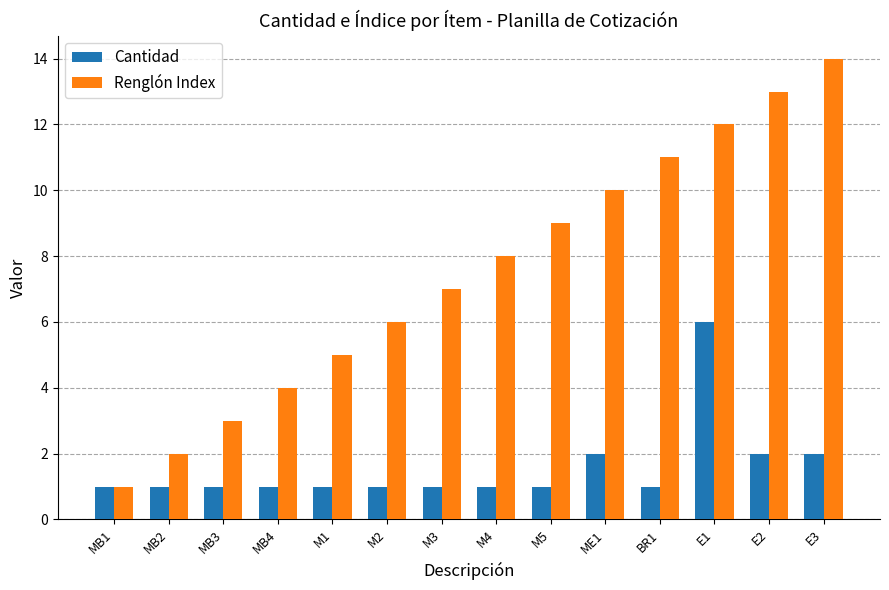

Which series has the largest range (max minus min)?

Renglón Index